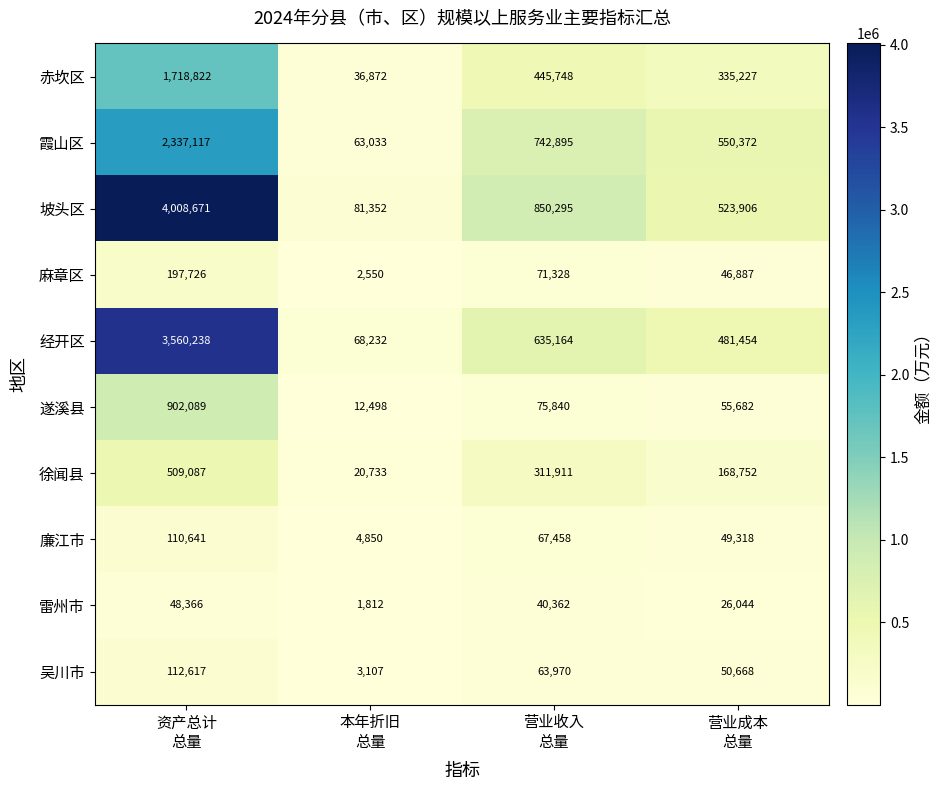

Rank the series by their maximum value, from lowest to highest.

雷州市, 廉江市, 吴川市, 麻章区, 徐闻县, 遂溪县, 赤坎区, 霞山区, 经开区, 坡头区